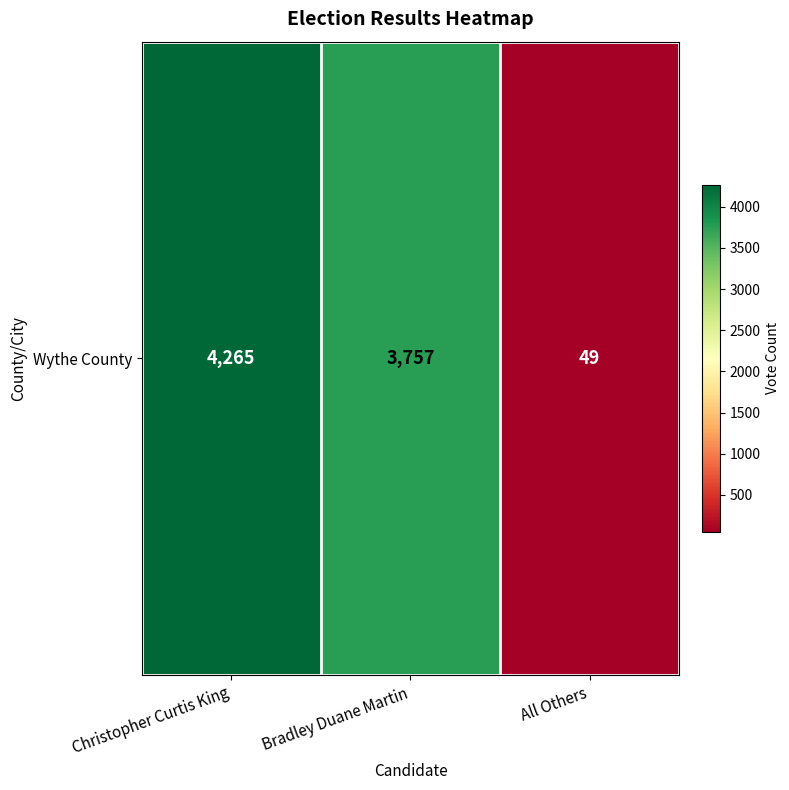

The chart shows a value of 49 at All Others. True or false?

True